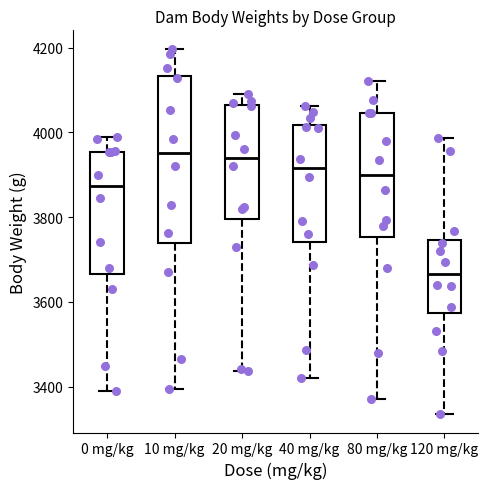

Which box is the tallest, from its lower edge to its upper edge?

10 mg/kg